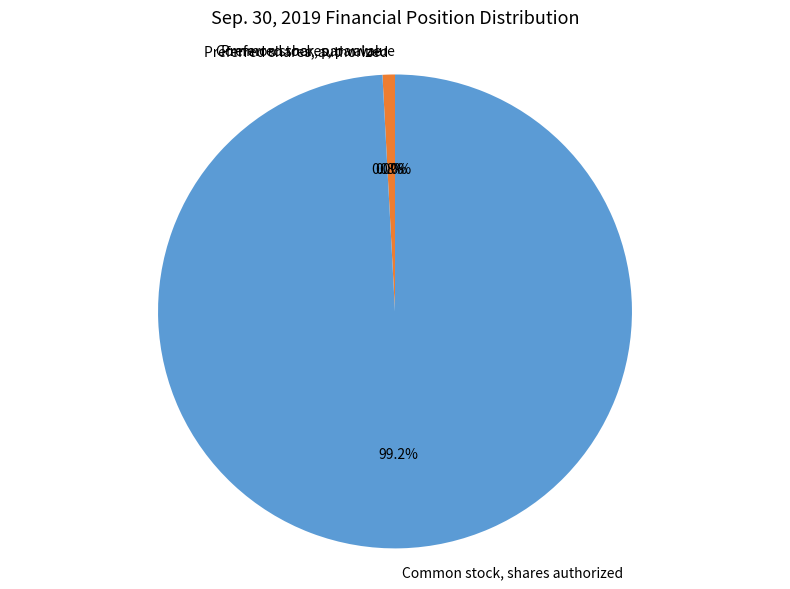

What is the total percentage of Preferred shares, authorized and Preferred shares, issued?

0.8%